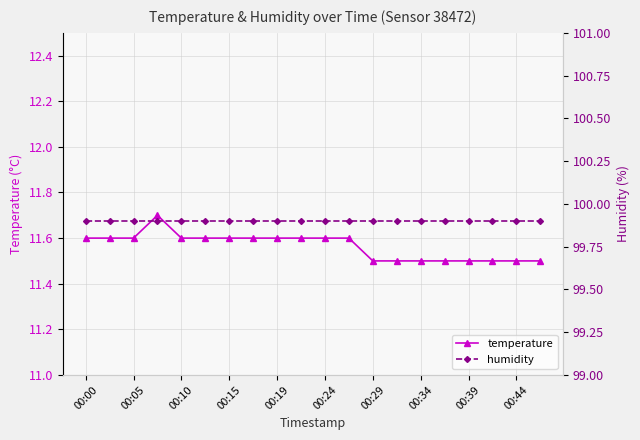

Is it true that temperature equals 7.1 at 13?

False